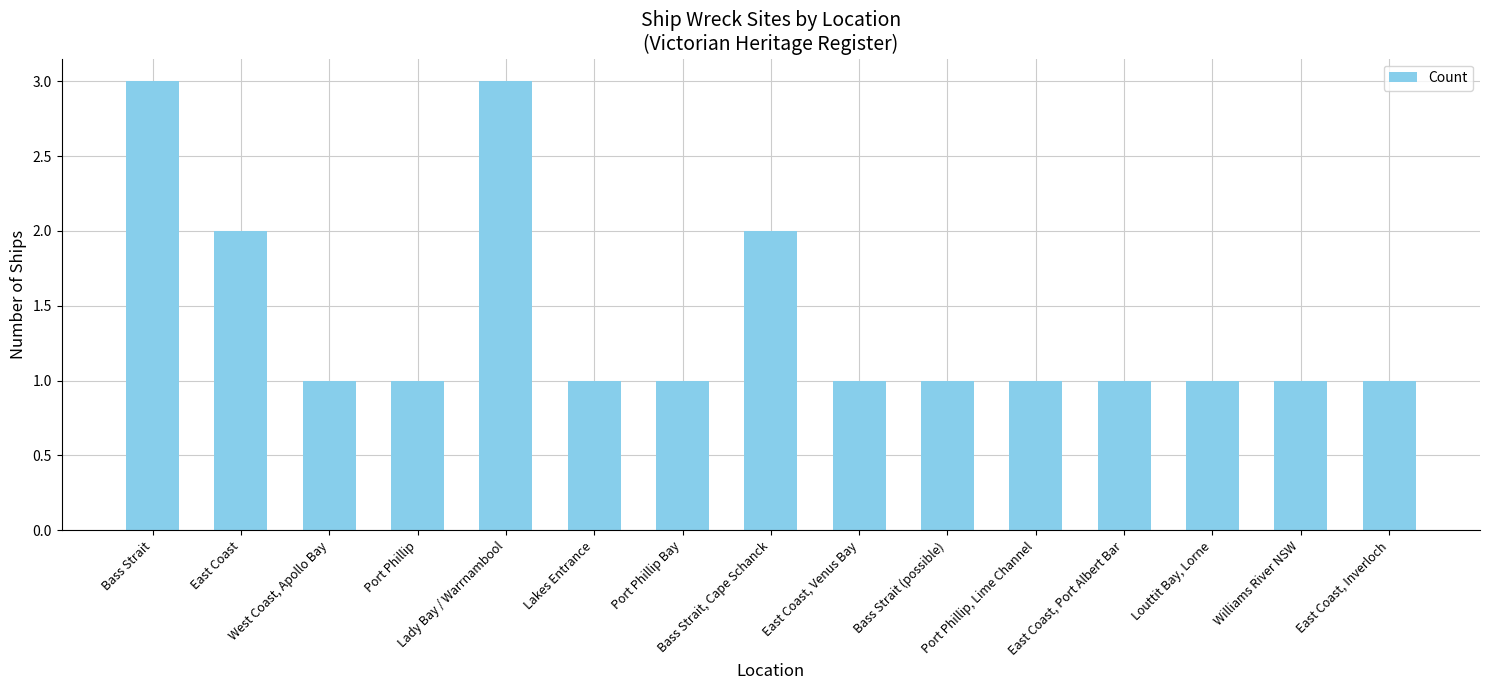

How many data points does each series have?

15